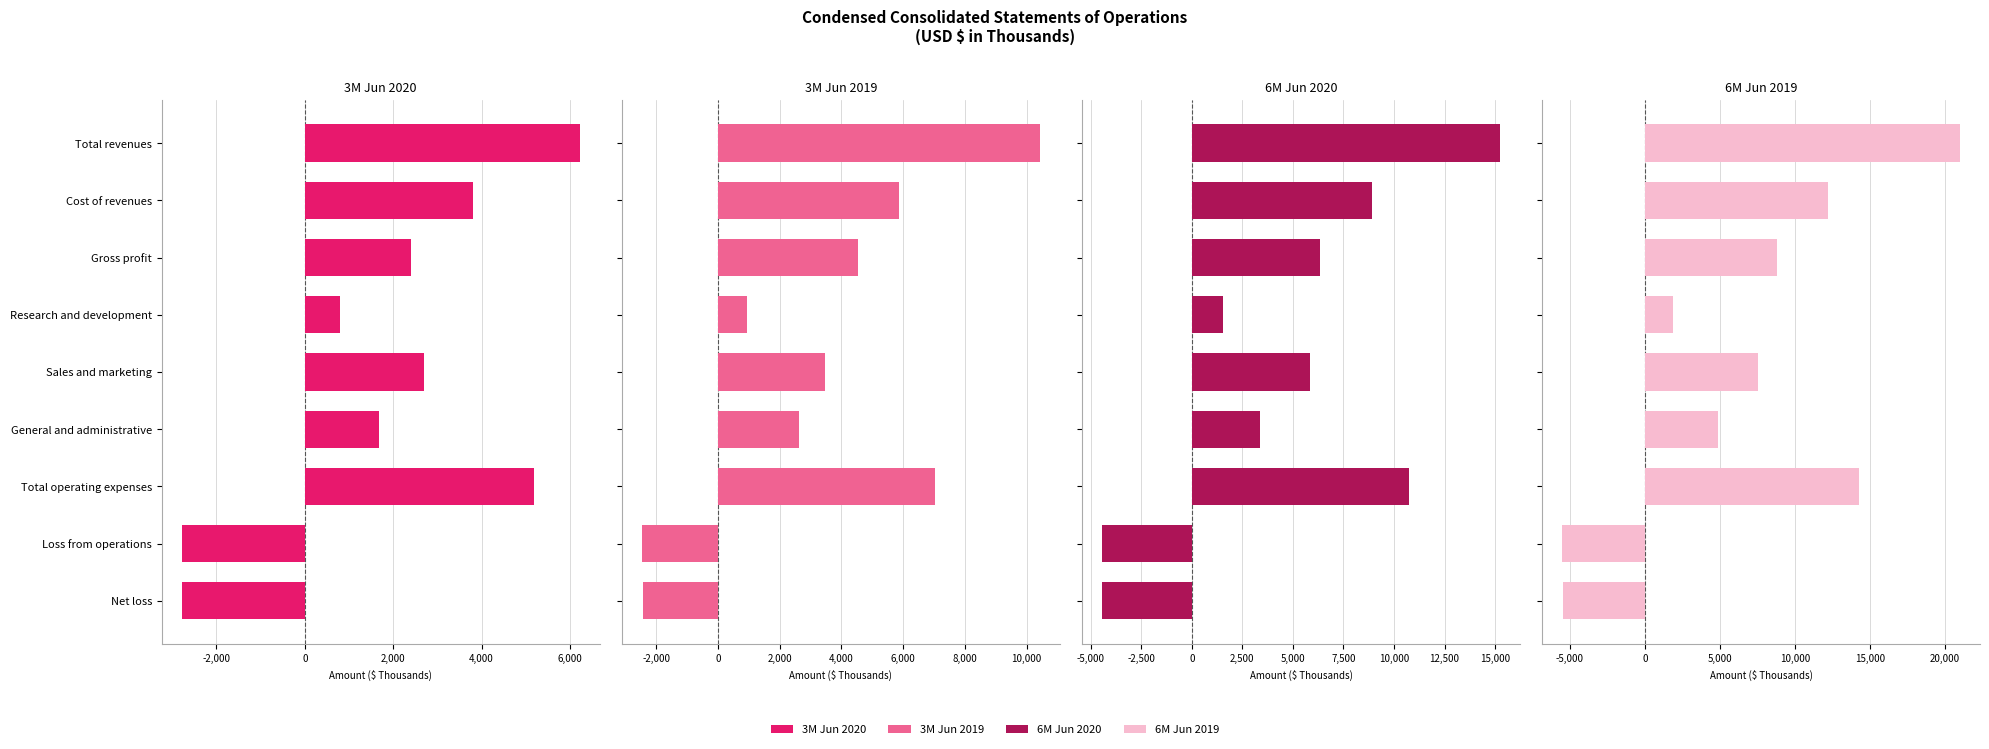

How many groups of bars are there?

9